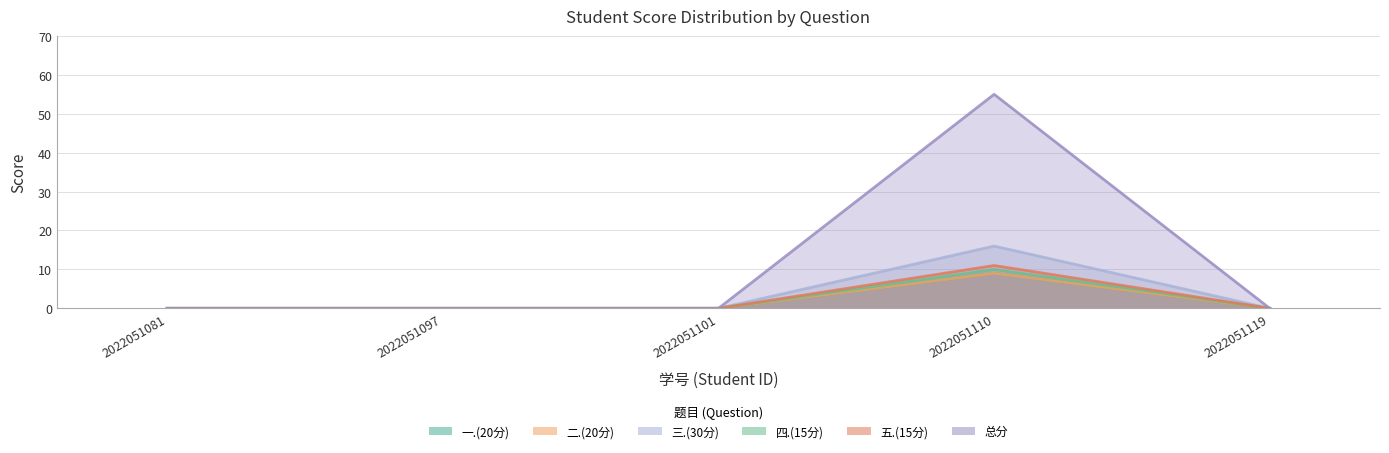

Does the chart have visible grid lines?

Yes